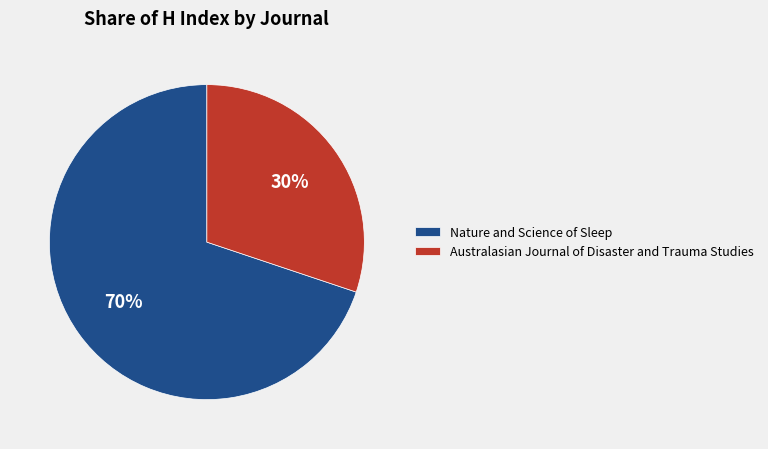

Rank the categories by value from highest to lowest.

Nature and Science of Sleep, Australasian Journal of Disaster and Trauma Studies